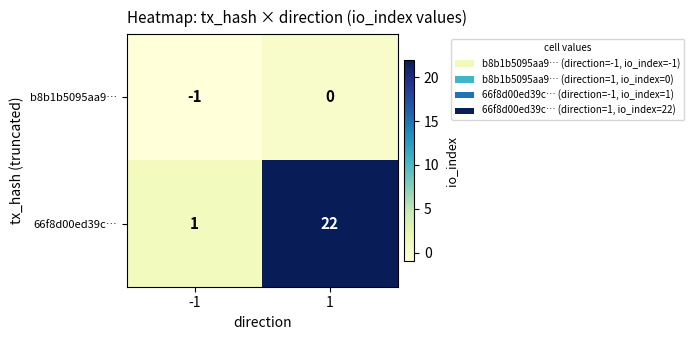

What is the difference between the 66f8d00ed39c… values at -1 and 1?

21